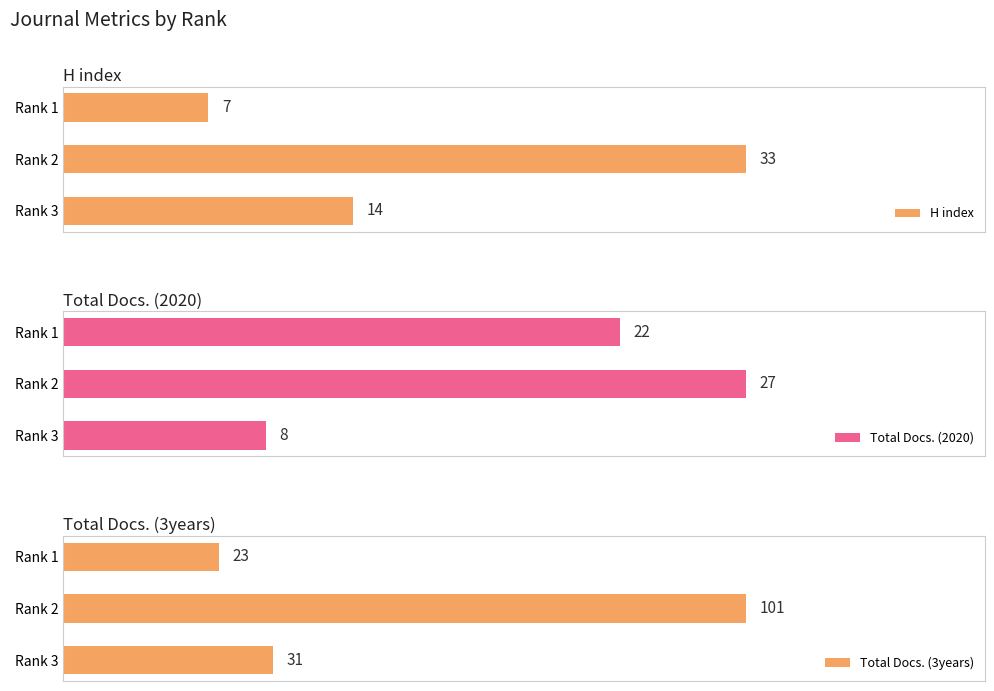

What is the sum of all H index values?

54